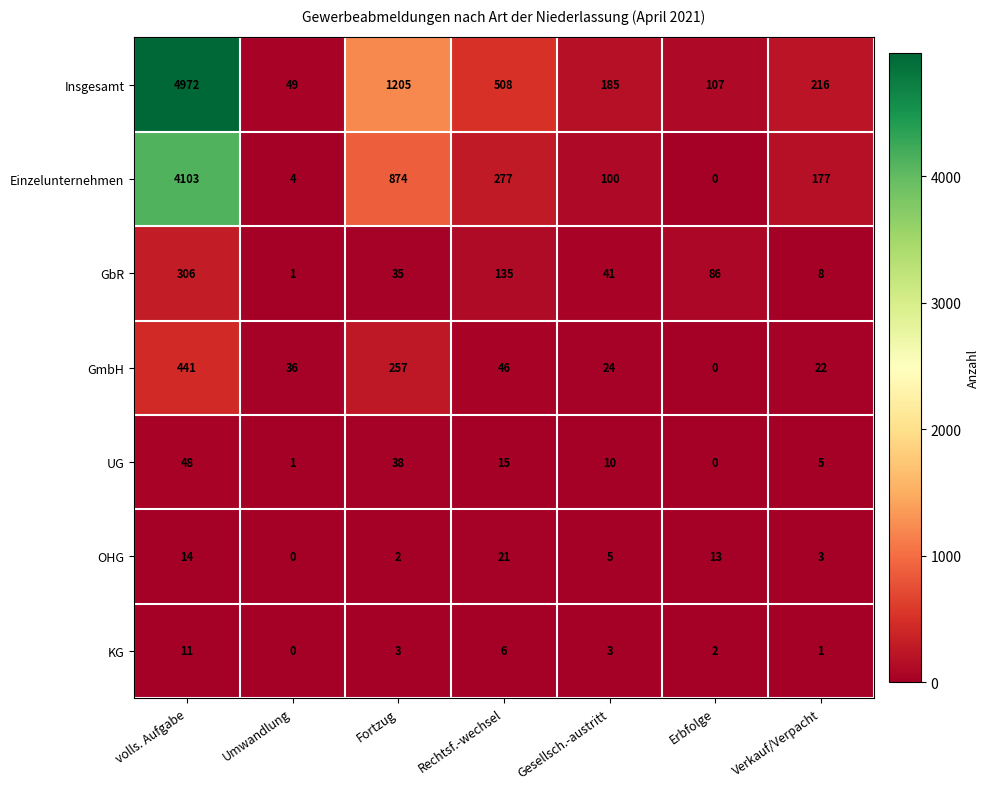

List the series in order of their peak value, highest first.

Insgesamt, Einzelunternehmen, GmbH, GbR, UG, OHG, KG